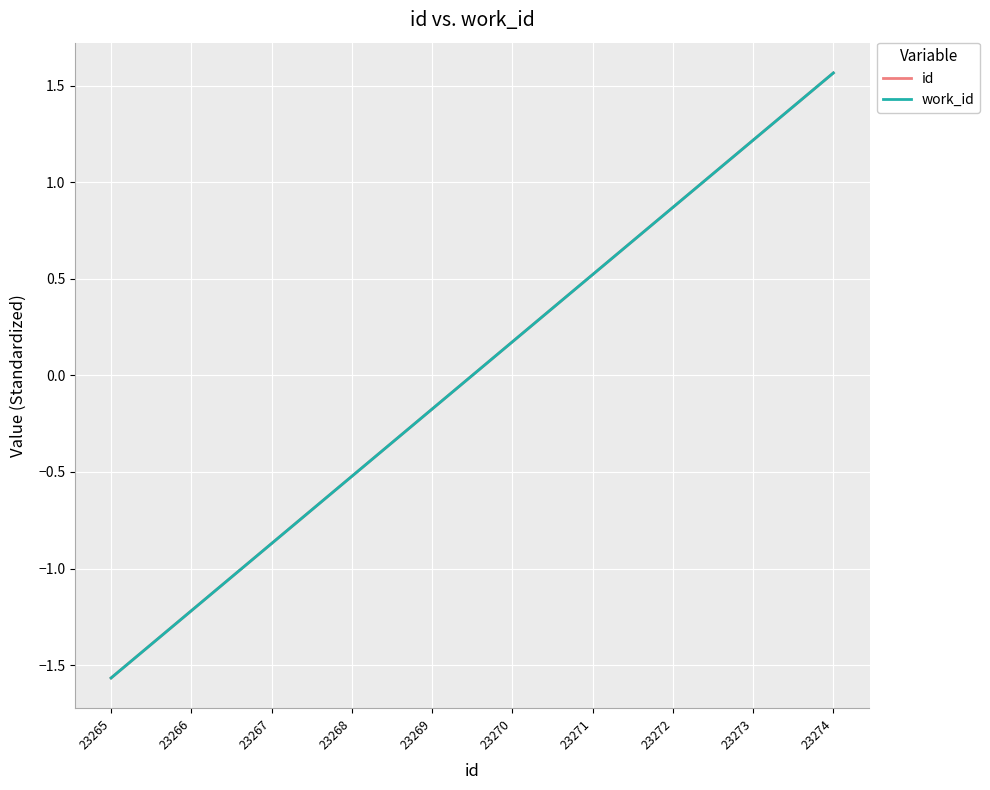

What is the value of the work_id point at the 5th from the left?

-0.2